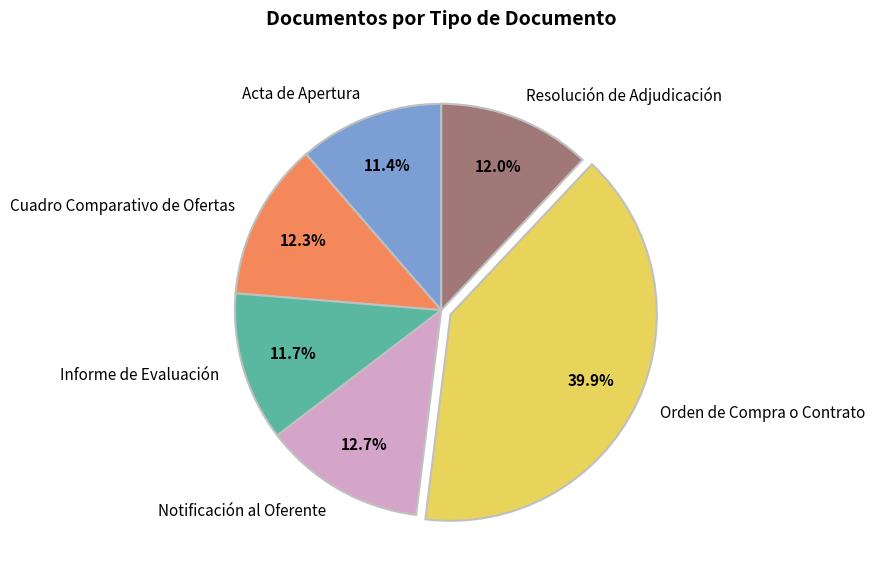

The Cuadro Comparativo de Ofertas slice represents 12% of the pie. True or false?

True